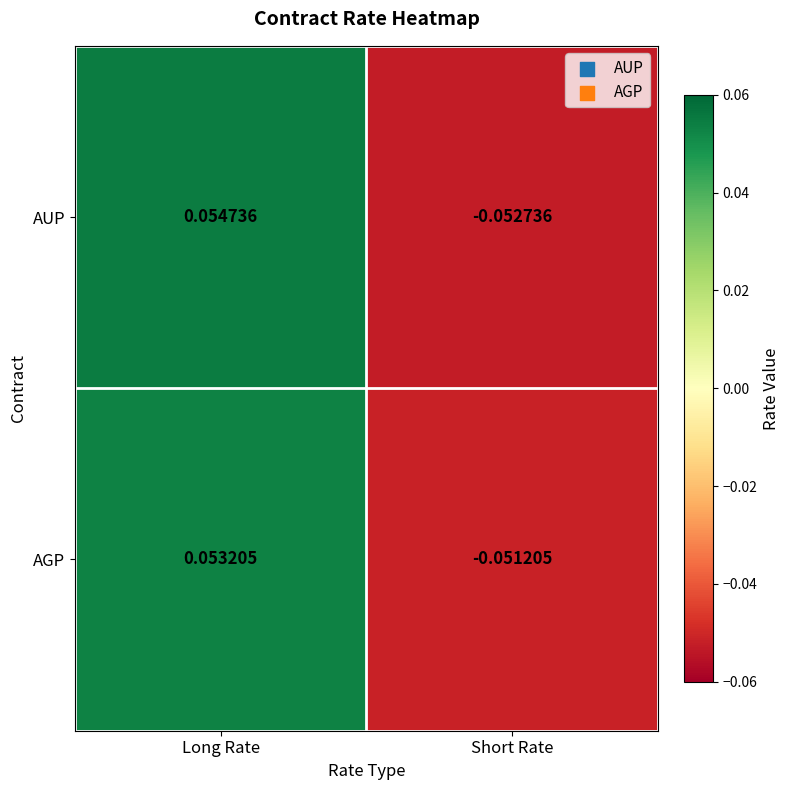

At which label does AGP first exceed 0?

Long Rate